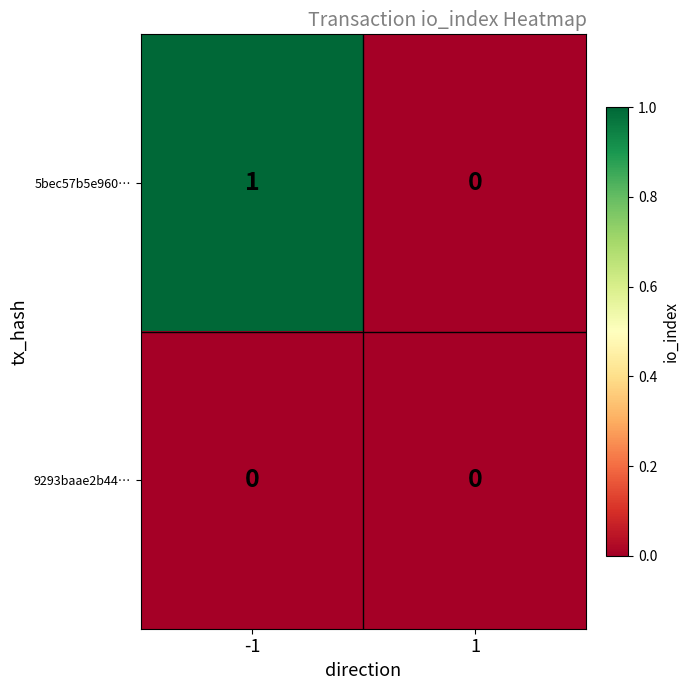

True or false: 5bec57b5e960… has a value of -1 at 1.

False